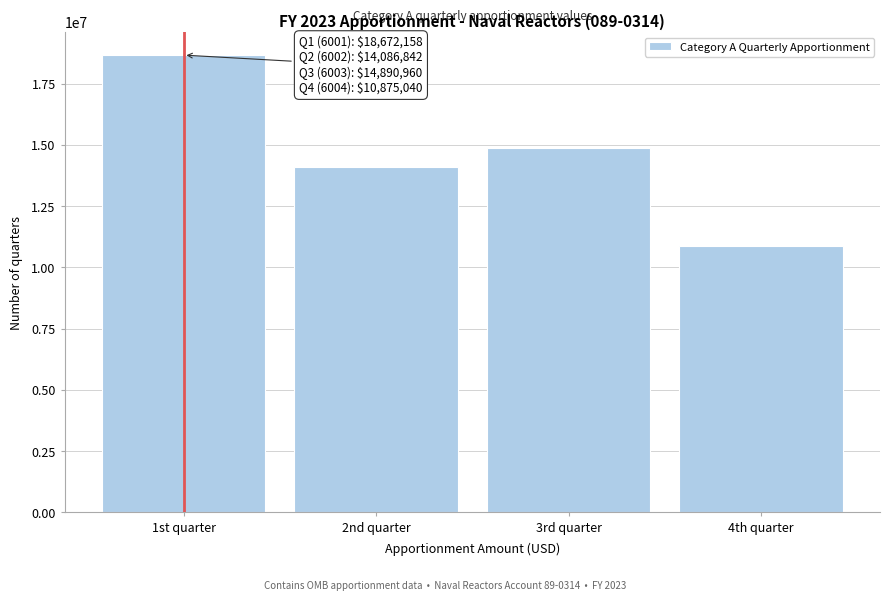

Reading left to right, extract all data points from this chart.

18672158	14086842	14890960	10875040